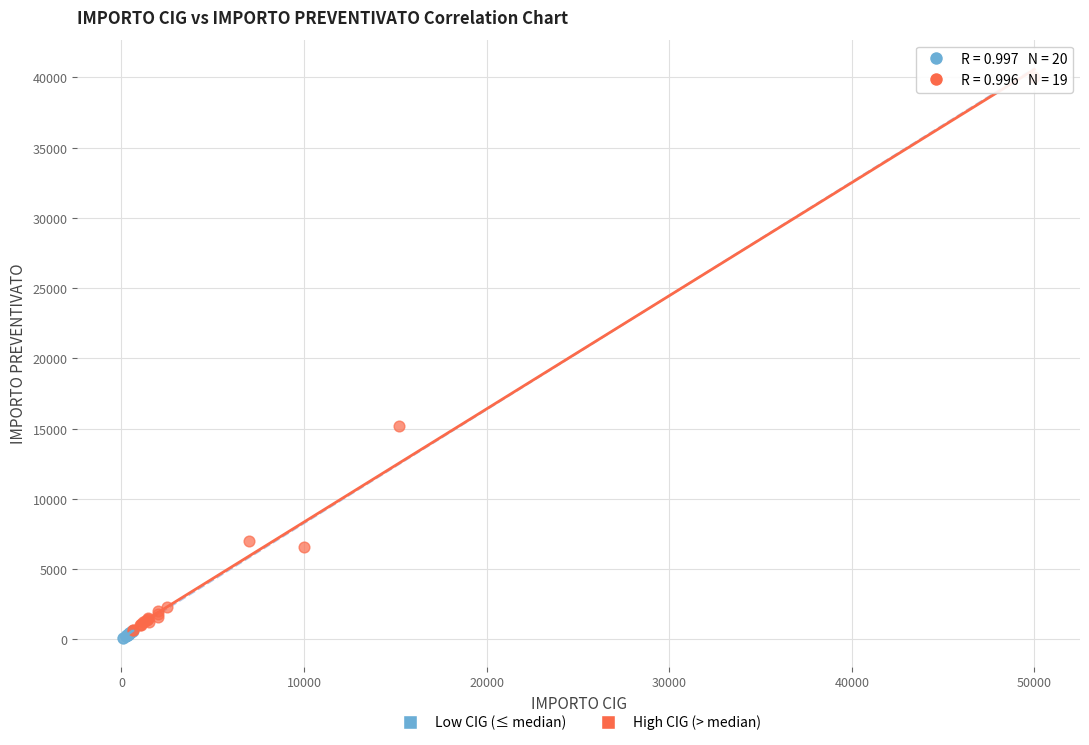

Which series reaches the maximum Y coordinate?

High CIG (> median)